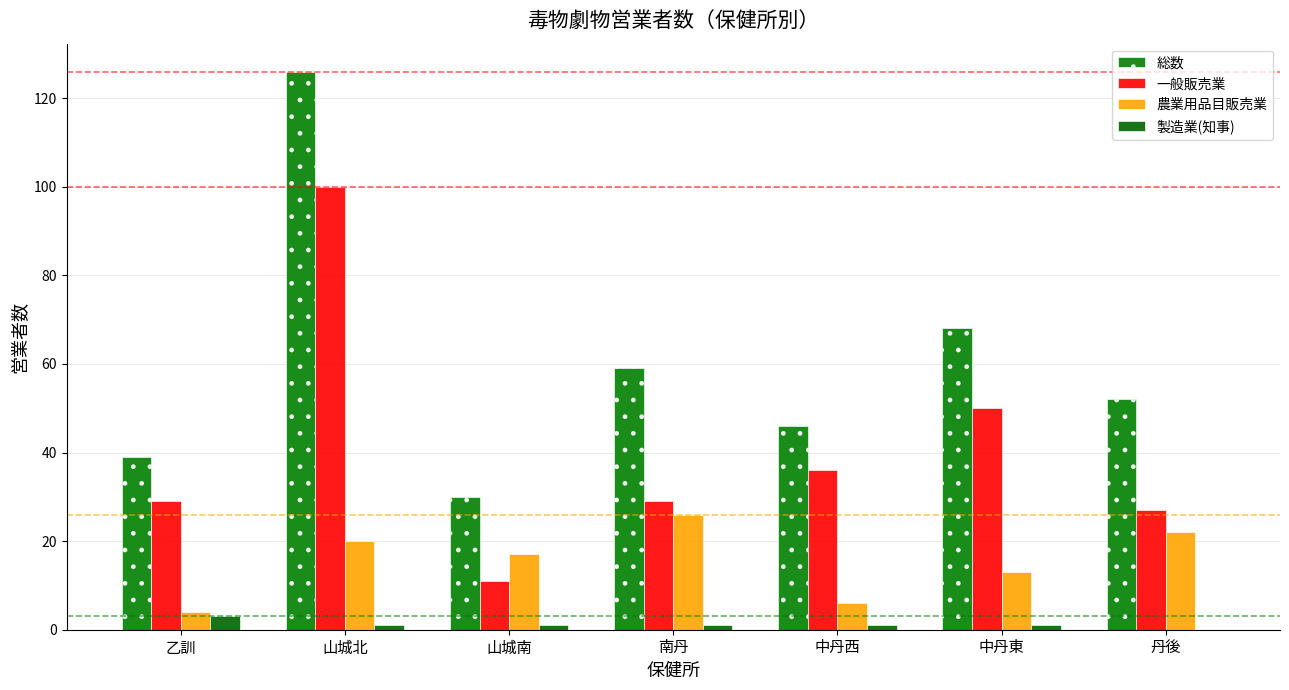

At 南丹, list the series in order from smallest to largest.

製造業(知事), 農業用品目販売業, 一般販売業, 総数